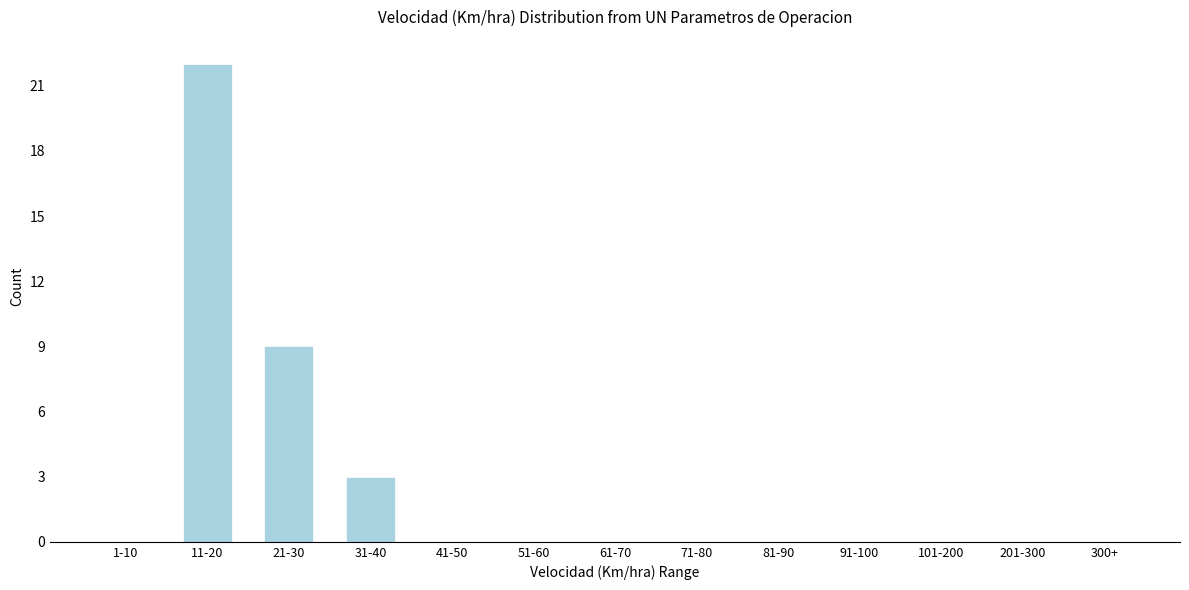

Reading left to right, extract all data points from this chart.

1-10=0	11-20=22	21-30=9	31-40=3	41-50=0	51-60=0	61-70=0	71-80=0	81-90=0	91-100=0	101-200=0	201-300=0	300+=0